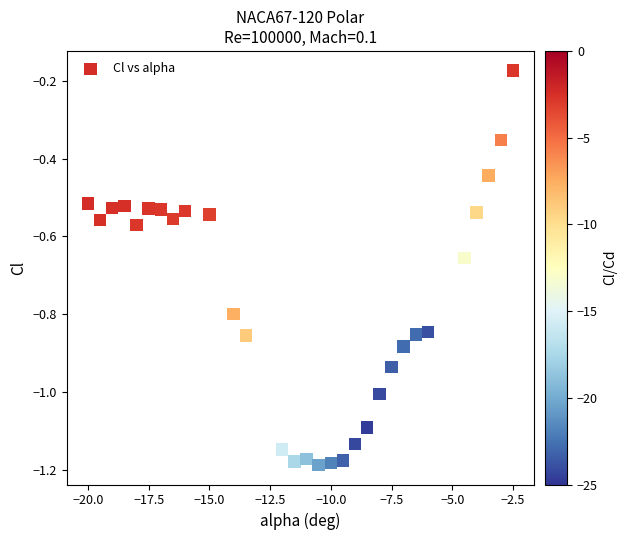

What is the range of Y values (max minus min)?

1.0